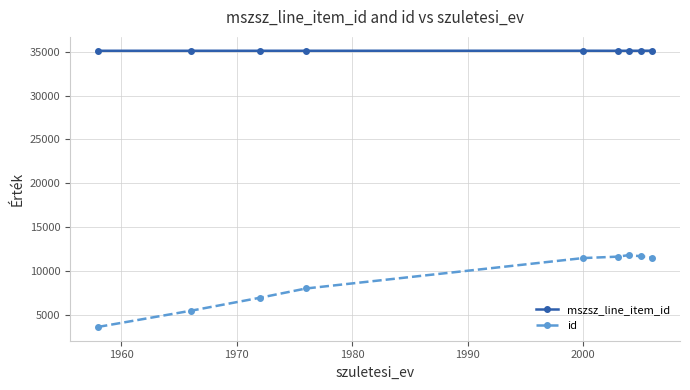

What is the greatest value displayed?

35106.0